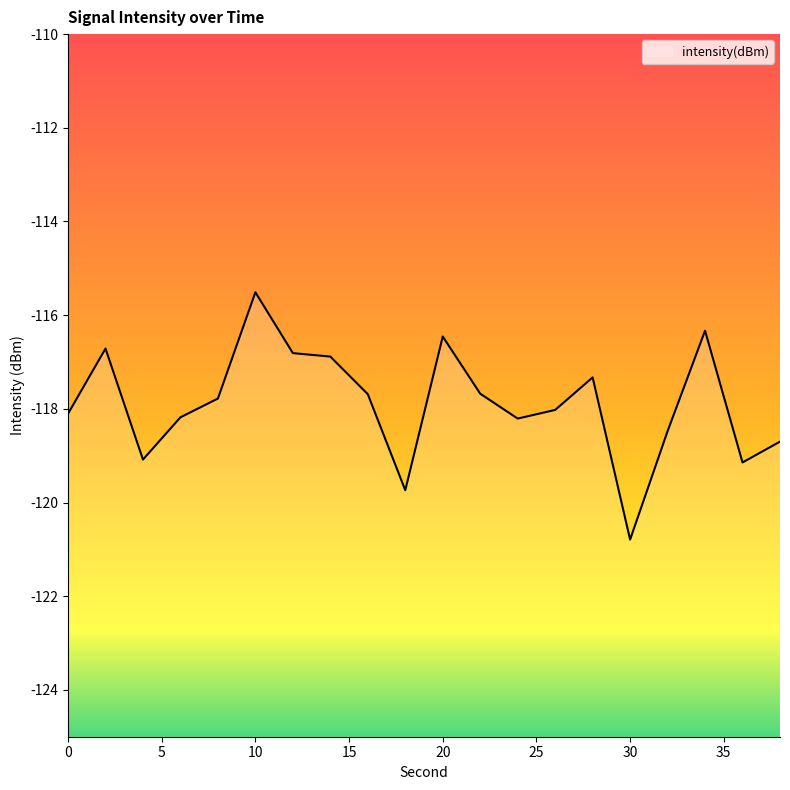

Reading left to right, list all the values displayed in this chart.

0=-118.1	2=-116.7	4=-119.1	6=-118.2	8=-117.8	10=-115.5	12=-116.8	14=-116.9	16=-117.7	18=-119.7	20=-116.5	22=-117.7	24=-118.2	26=-118.0	28=-117.3	30=-120.8	32=-118.5	34=-116.3	36=-119.1	38=-118.7